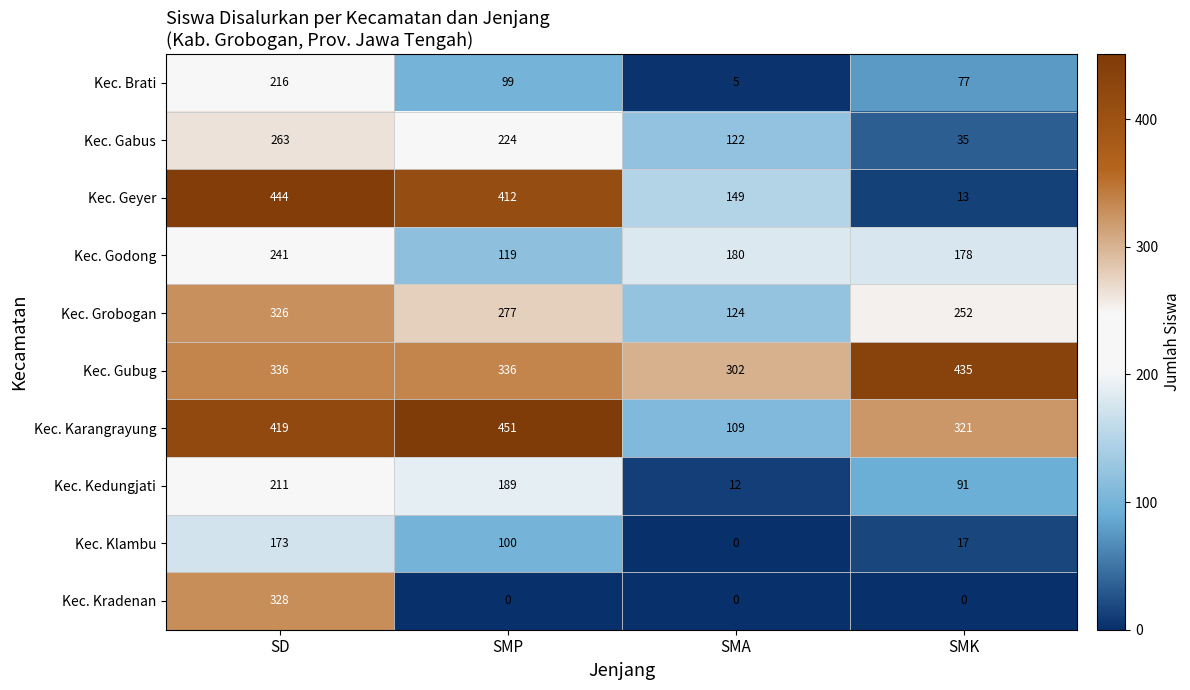

Count the number of data series in this chart.

10